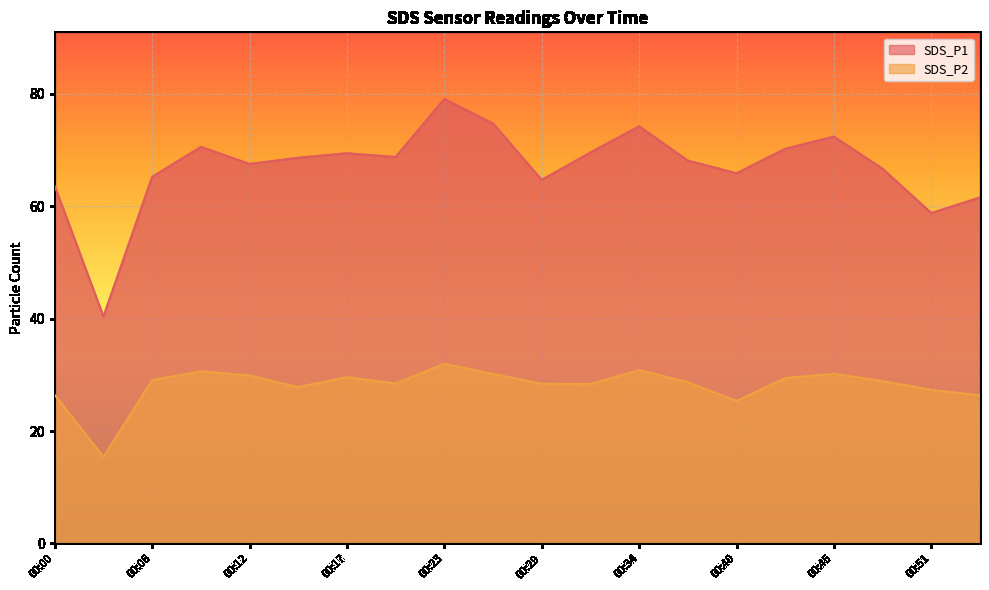

At how many categories does at least one series exceed 58?

19